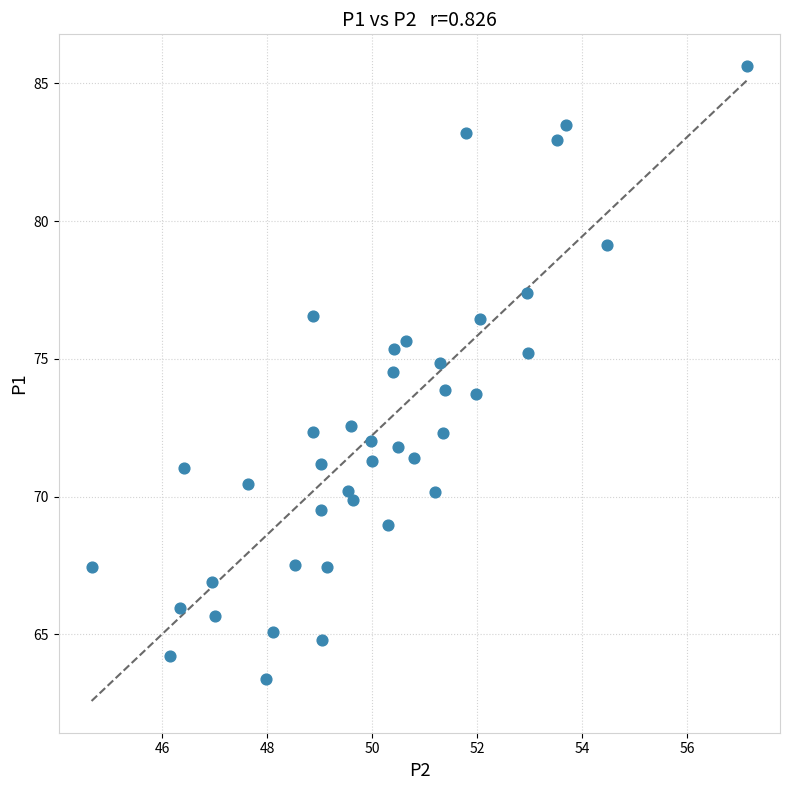

What is the range of X values (max minus min)?

12.5